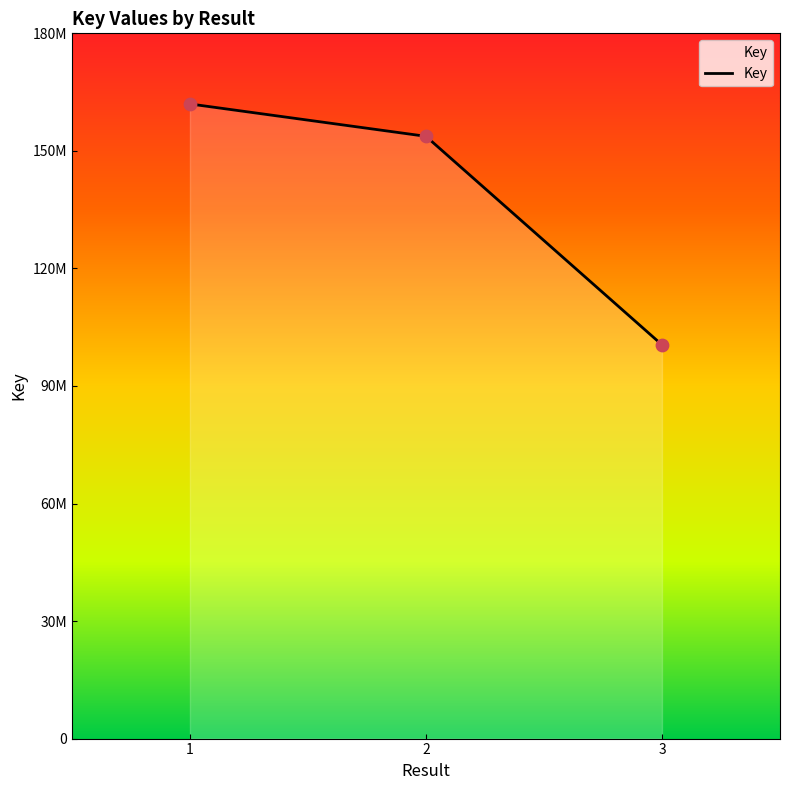

Does the chart have visible grid lines?

No